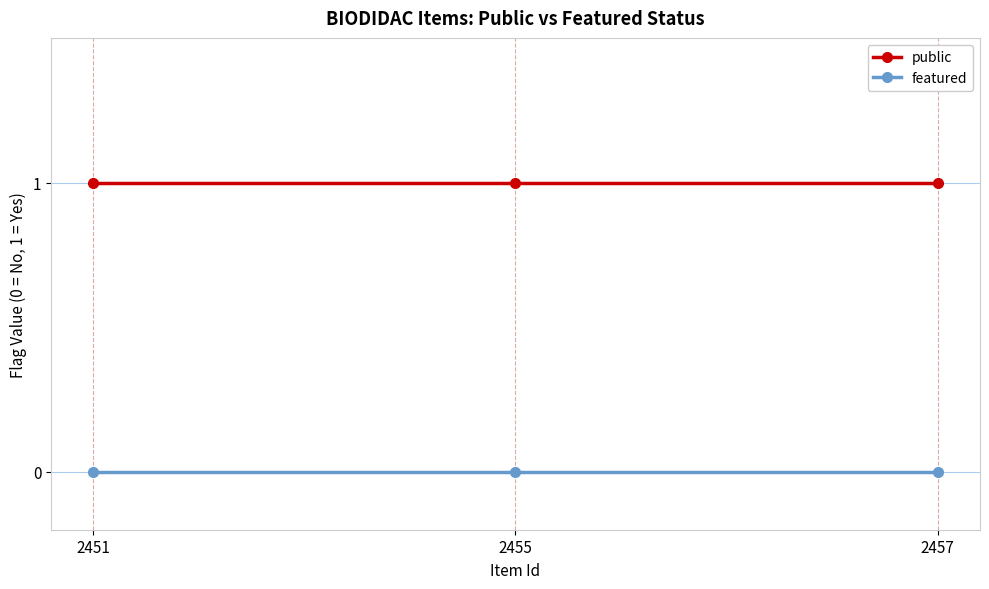

Is the value of public at 2457 greater than the value of featured at 2455?

Yes